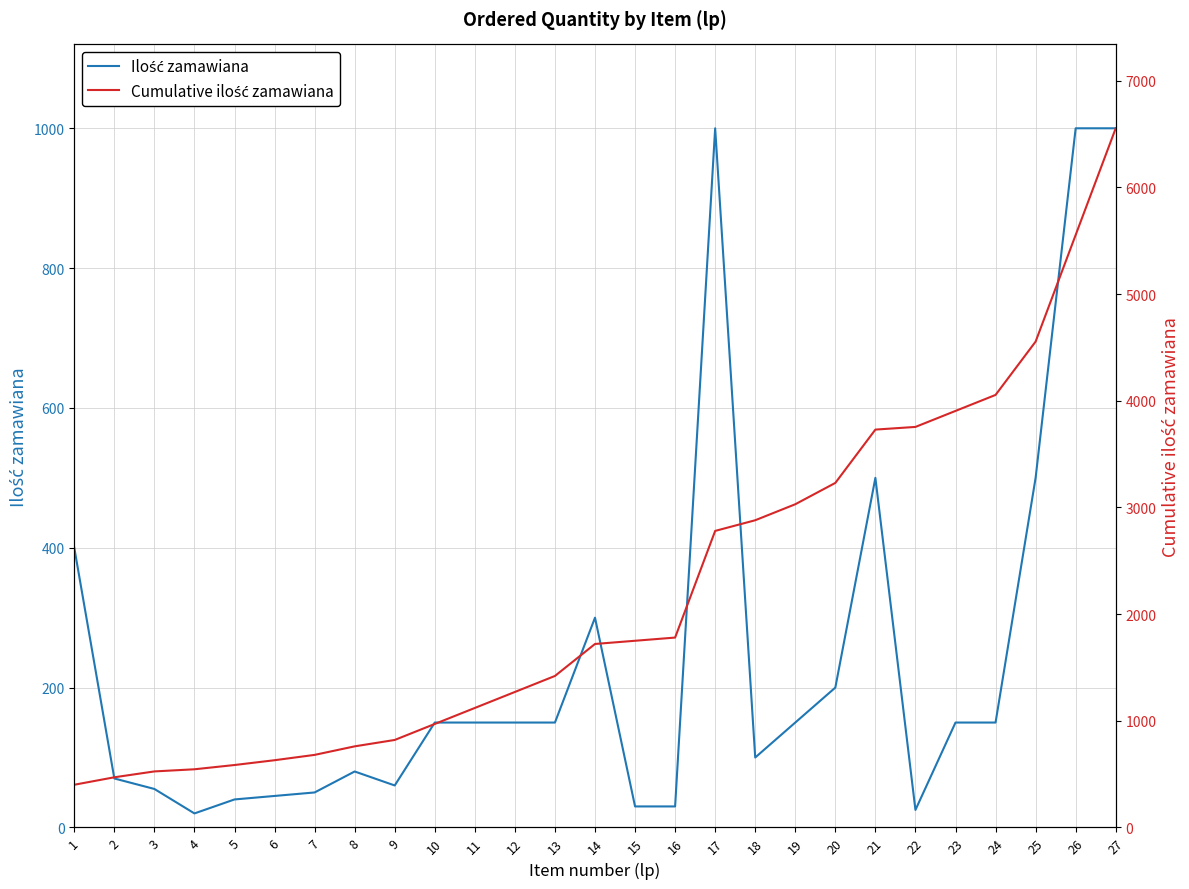

What is the difference between the maximum and minimum values in the Cumulative ilość zamawiana series?

6155